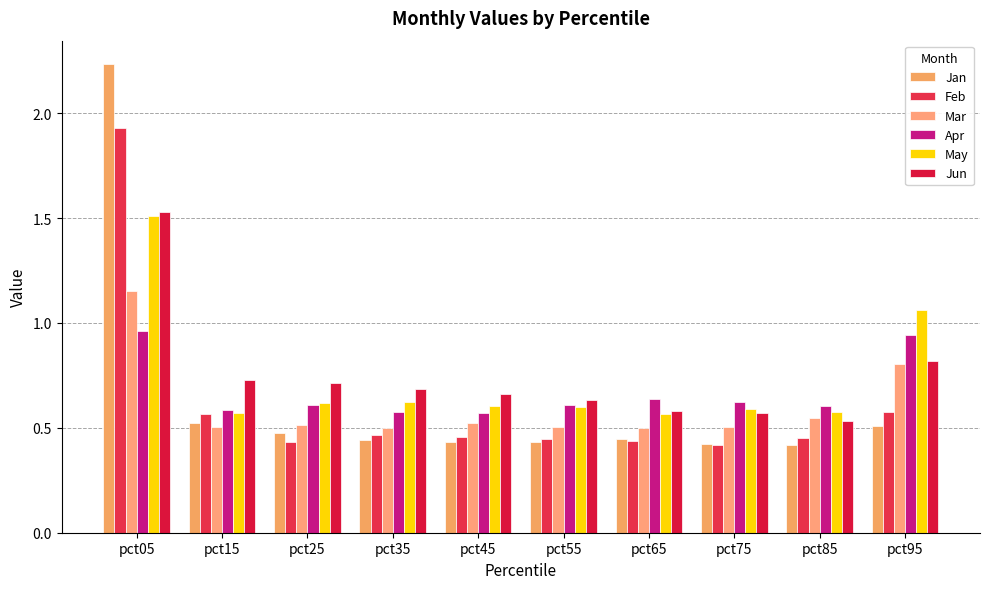

The Jan series shows 0.2 at pct25. True or false?

False